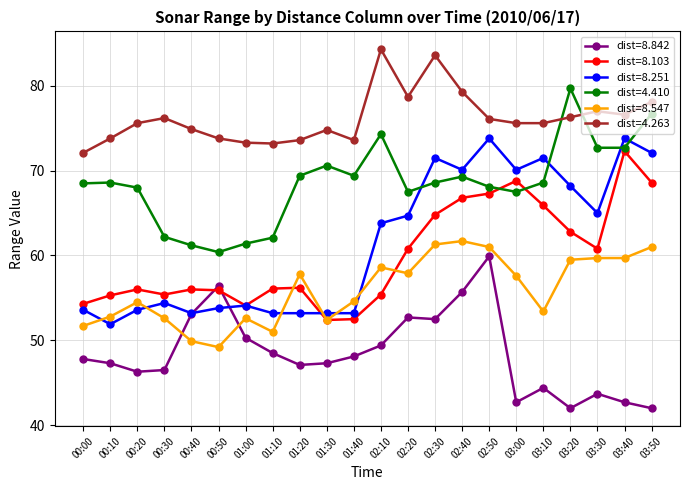

How many categories are shown in the chart?

22